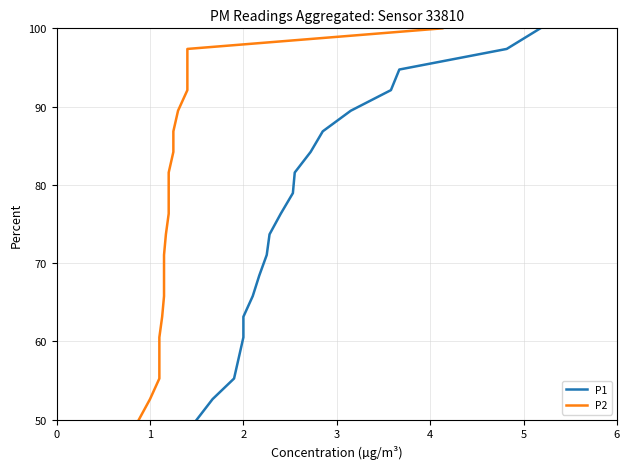

True or false: P2 has more than 1 points higher than both neighbors.

False